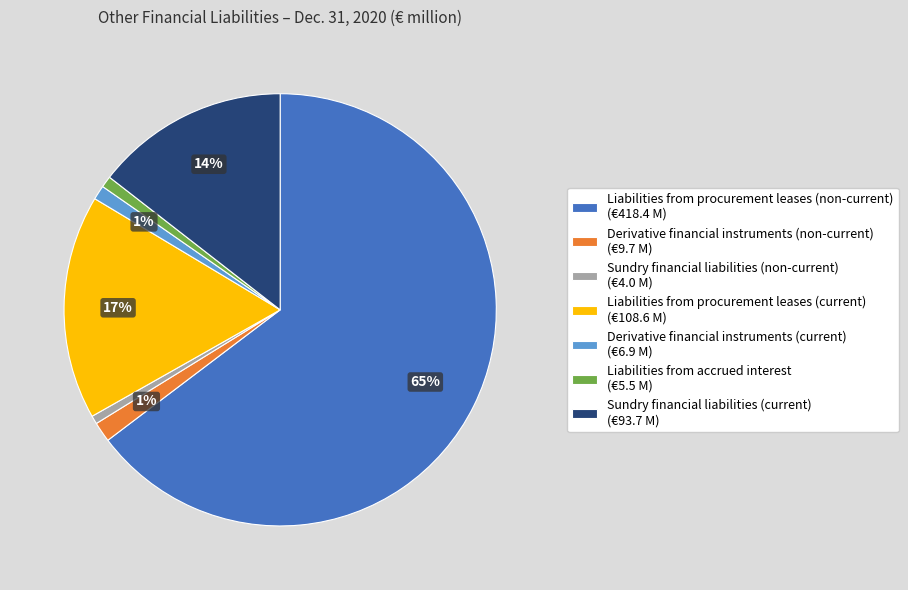

True or false: Liabilities from accrued interest accounts for 1% of the total.

True